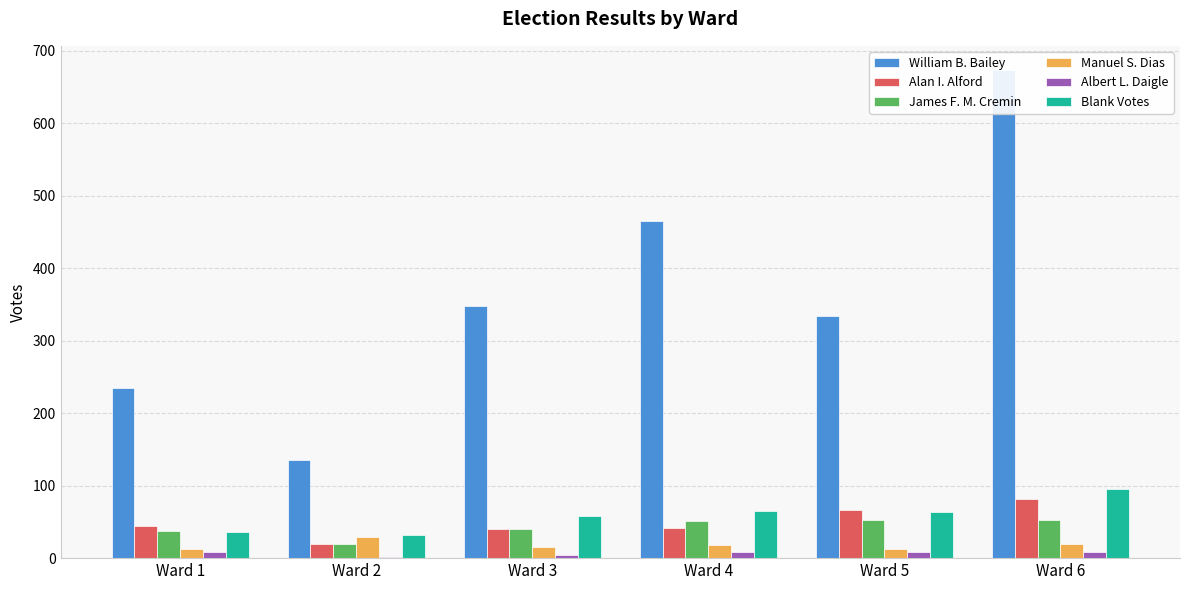

Which series has the largest range (max minus min)?

William B. Bailey